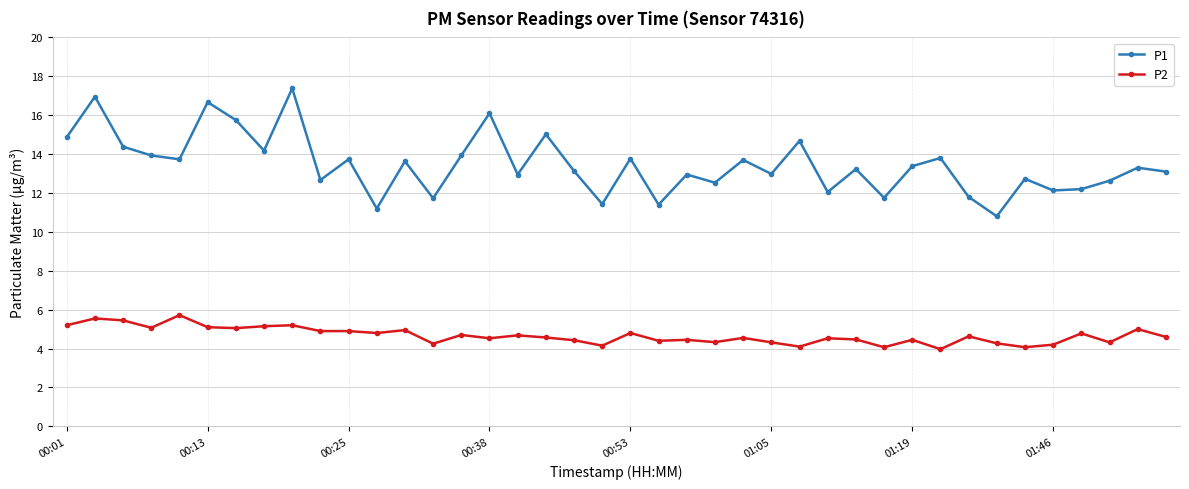

True or false: P2 and P1 intersect in this chart.

False